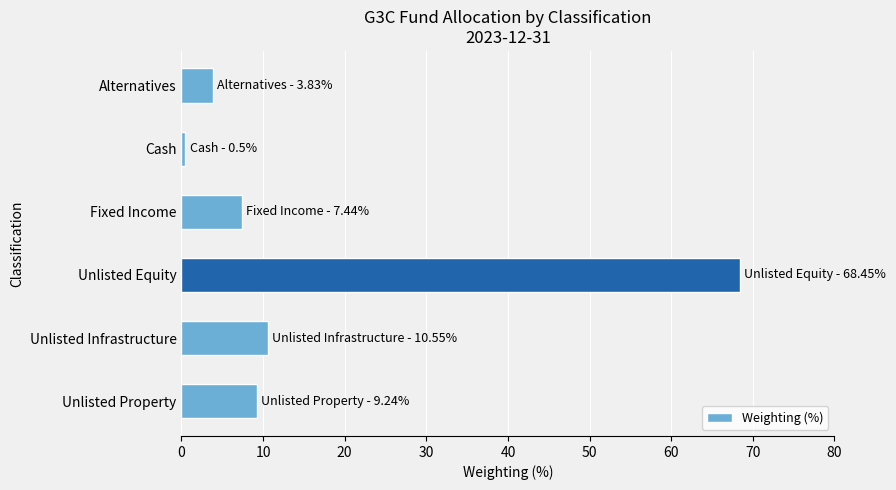

What is the sum of all values?

100.0